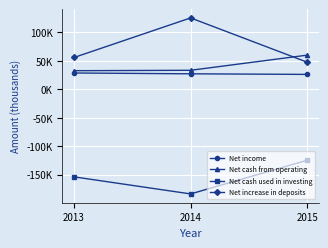

At which category is the sum across all series the highest?

2015